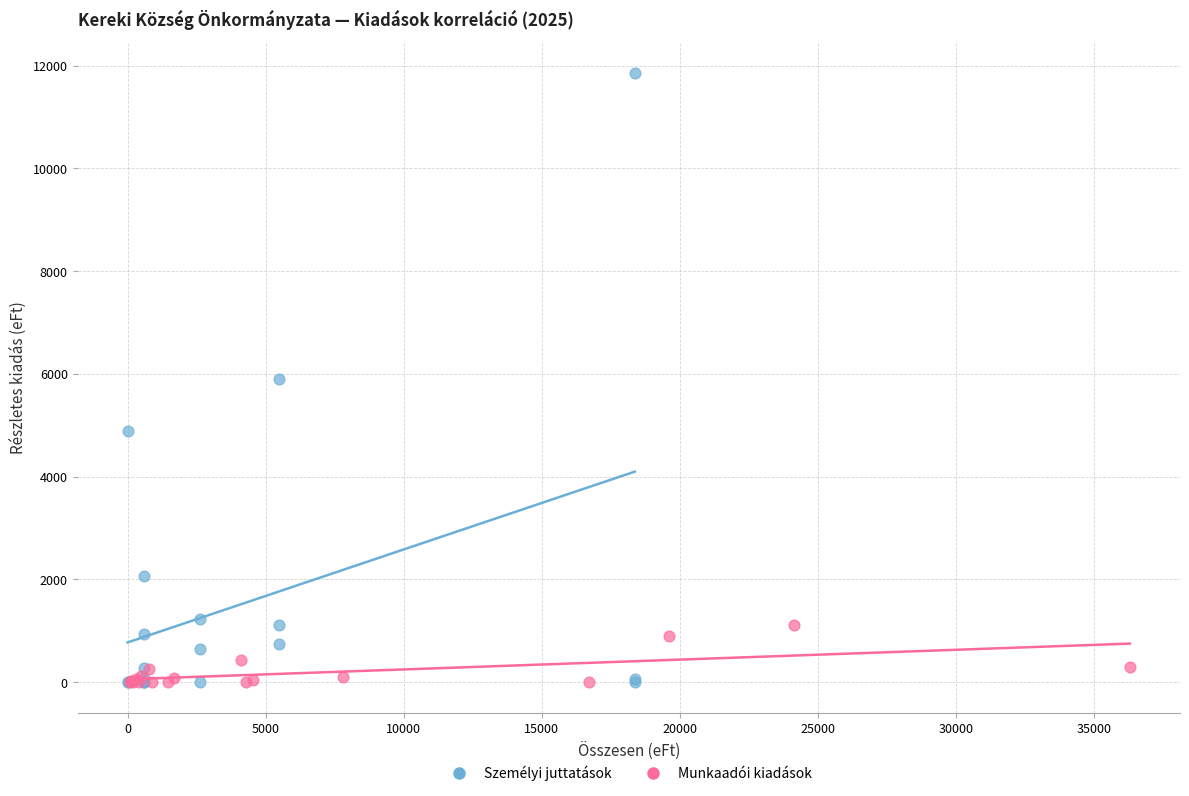

Which series has the widest spread of Y values?

Személyi juttatások